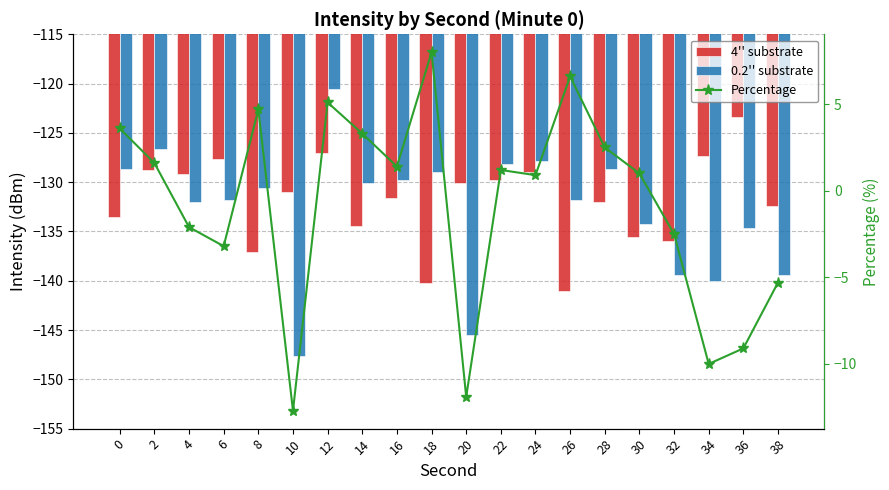

Reading left to right, list all the values displayed in this chart.

4'' substrate: 0=-133.6	2=-128.8	4=-129.2	6=-127.6	8=-137.1	10=-131.0	12=-127.1	14=-134.5	16=-131.7	18=-140.2	20=-130.1	22=-129.8	24=-129.0	26=-141.1	28=-132.1	30=-135.5	32=-136.0	34=-127.3	36=-123.4	38=-132.4
0.2'' substrate: 0=-128.7	2=-126.7	4=-132.0	6=-131.8	8=-130.6	10=-147.6	12=-120.6	14=-130.1	16=-129.8	18=-129.0	20=-145.5	22=-128.2	24=-127.9	26=-131.8	28=-128.7	30=-134.2	32=-139.5	34=-140.1	36=-134.7	38=-139.4
Percentage: 0=3.6	2=1.6	4=-2.1	6=-3.2	8=4.7	10=-12.7	12=5.1	14=3.3	16=1.4	18=8.0	20=-11.9	22=1.2	24=0.9	26=6.6	28=2.5	30=1.0	32=-2.5	34=-10.0	36=-9.1	38=-5.3